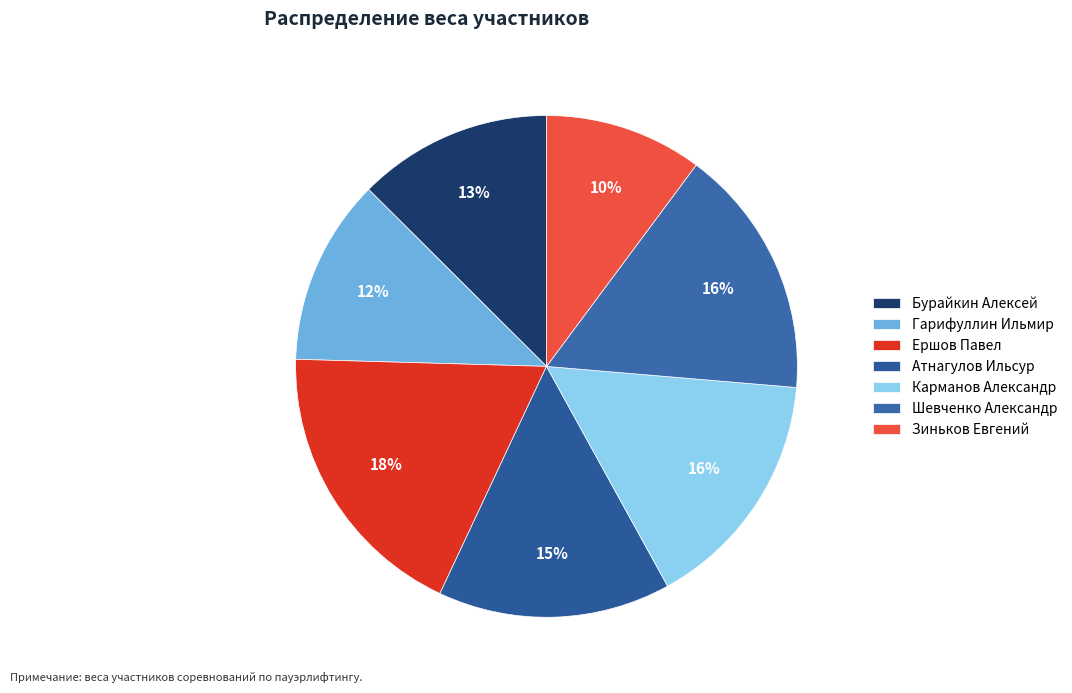

Which category has the smallest portion of the pie?

Зиньков Евгений